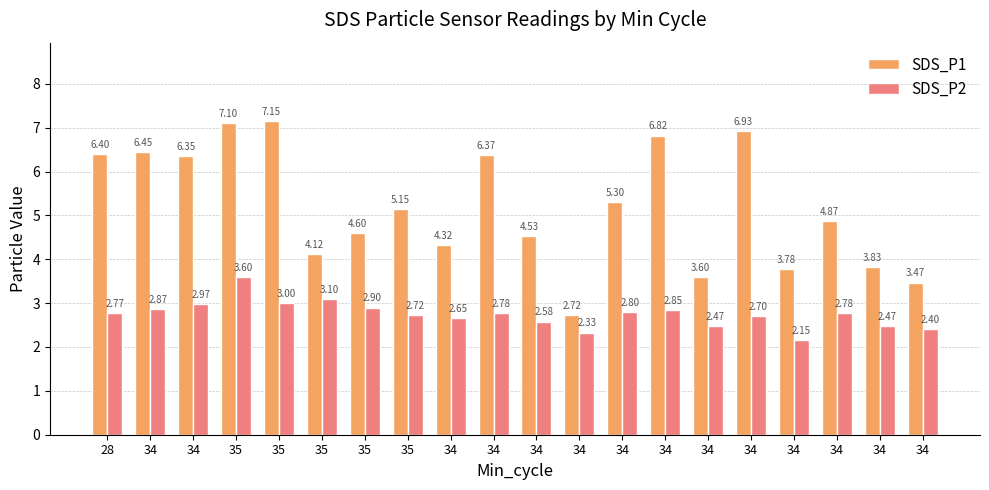

Which series has the largest total across all categories?

SDS_P1